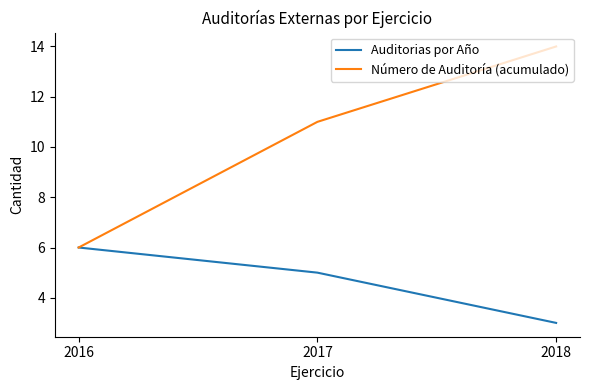

Reading left to right, list all the values displayed in this chart.

Auditorias por Año: 6	5	3
Número de Auditoría (acumulado): 6	11	14